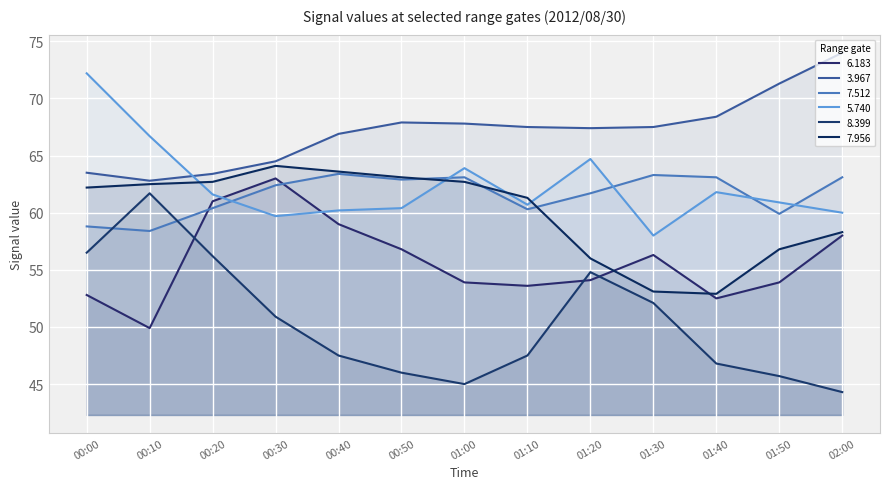

At which category does 5.740 reach its first local valley?

00:30